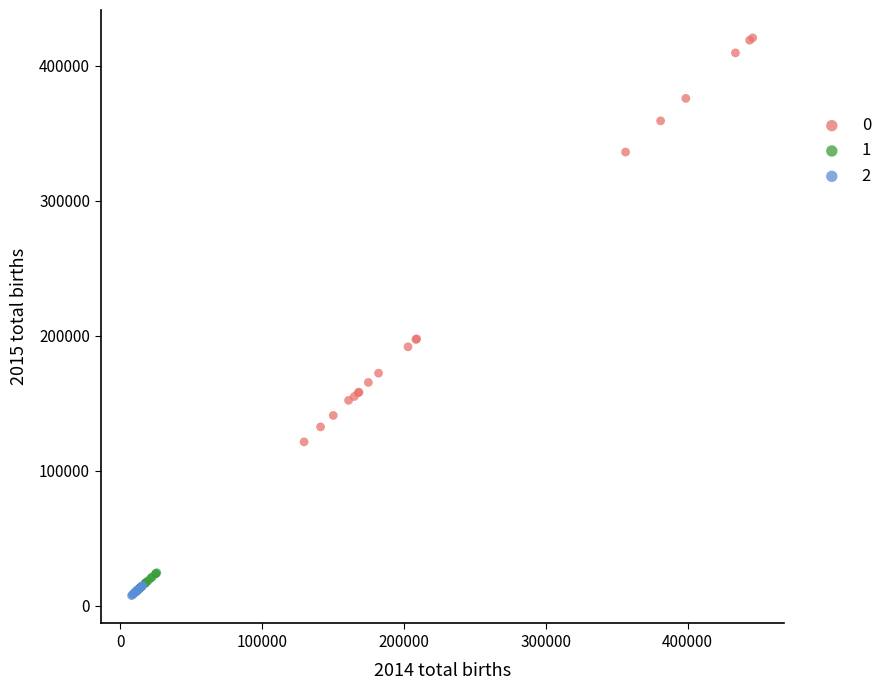

What are all the series names shown in the legend?

0, 1, 2